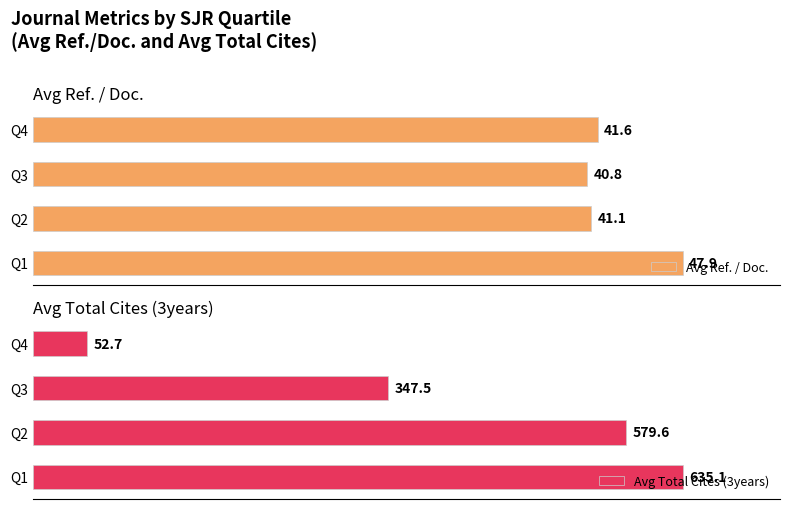

What is the highest value of the Avg Total Cites (3years) series?

635.1